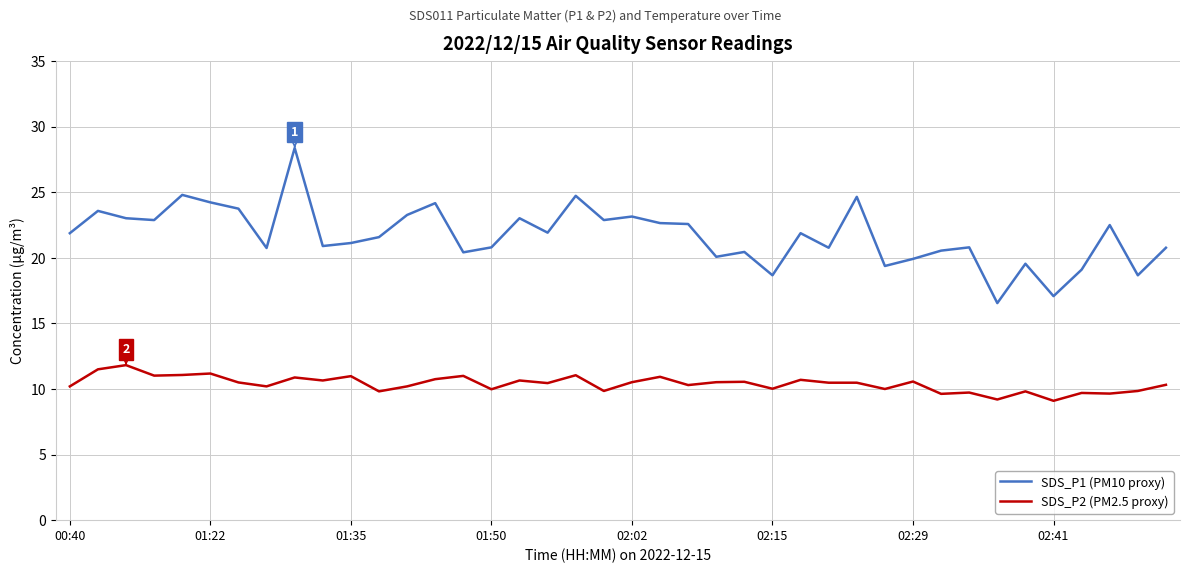

What is the lowest value of the SDS_P1 (PM10 proxy) series?

16.6